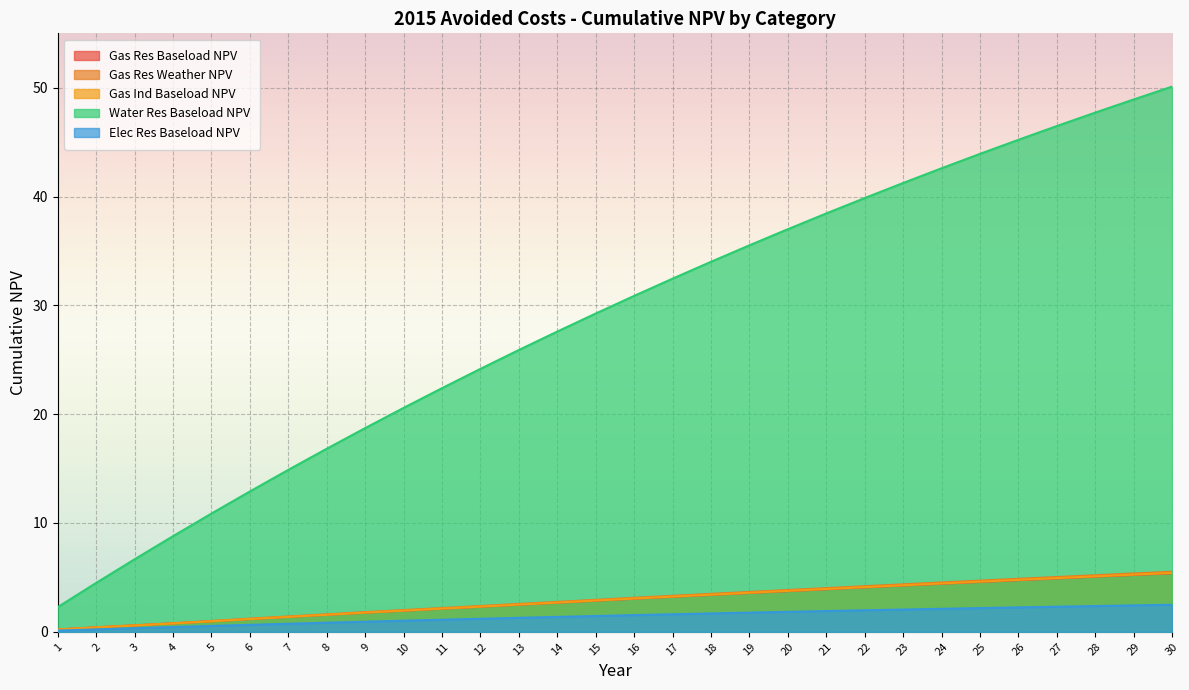

What is the sum of all Gas Res Weather NPV values?

89.1